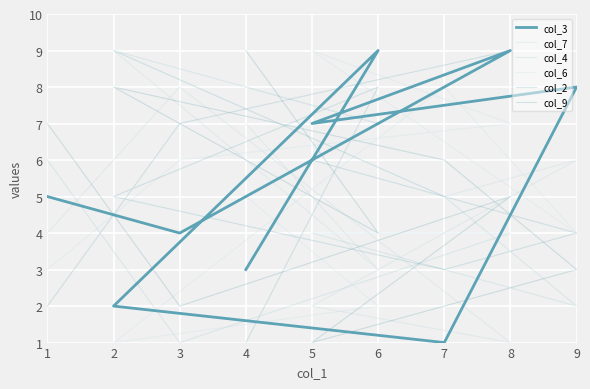

How many categories are shown in the chart?

9